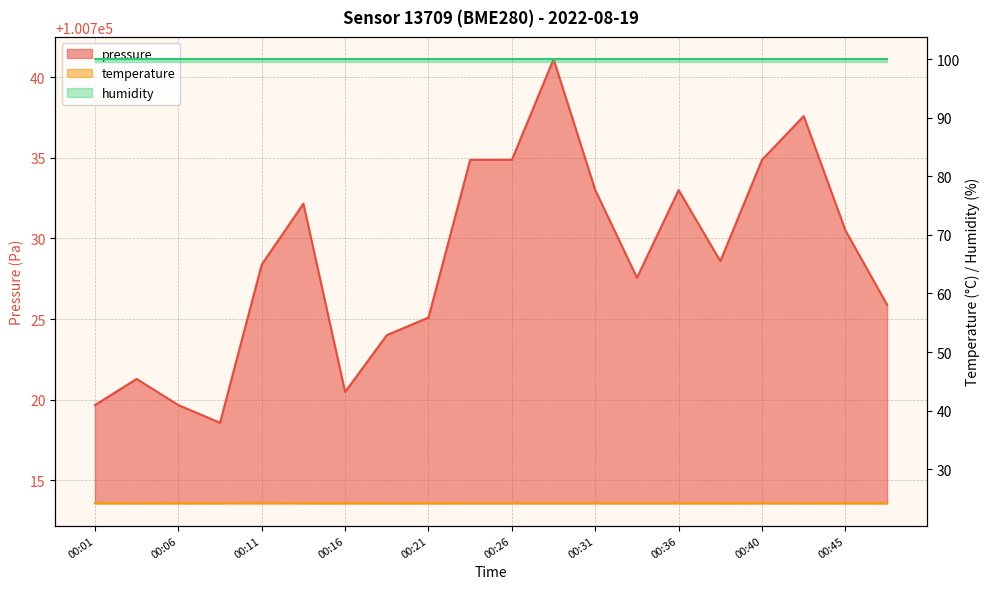

Where is the first local maximum for temperature?

00:04